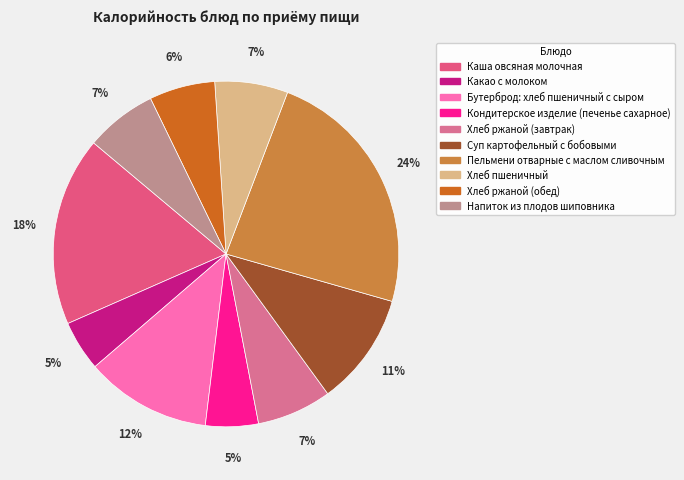

Which has a higher value, Хлеб ржаной (завтрак) or Какао с молоком?

Хлеб ржаной (завтрак)